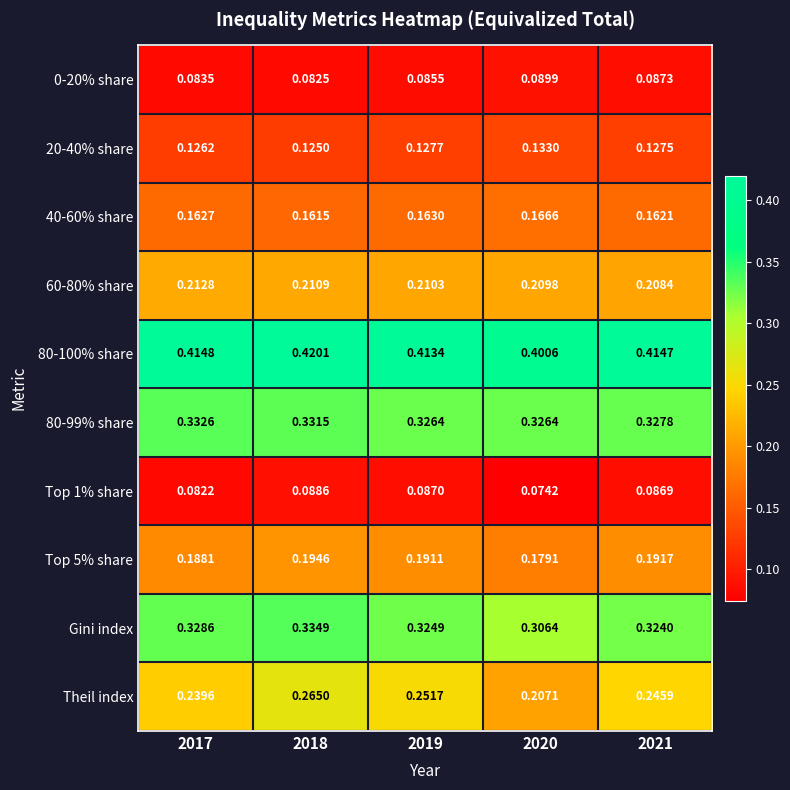

Between 2019 and 2020, which series saw the biggest shift?

Theil index